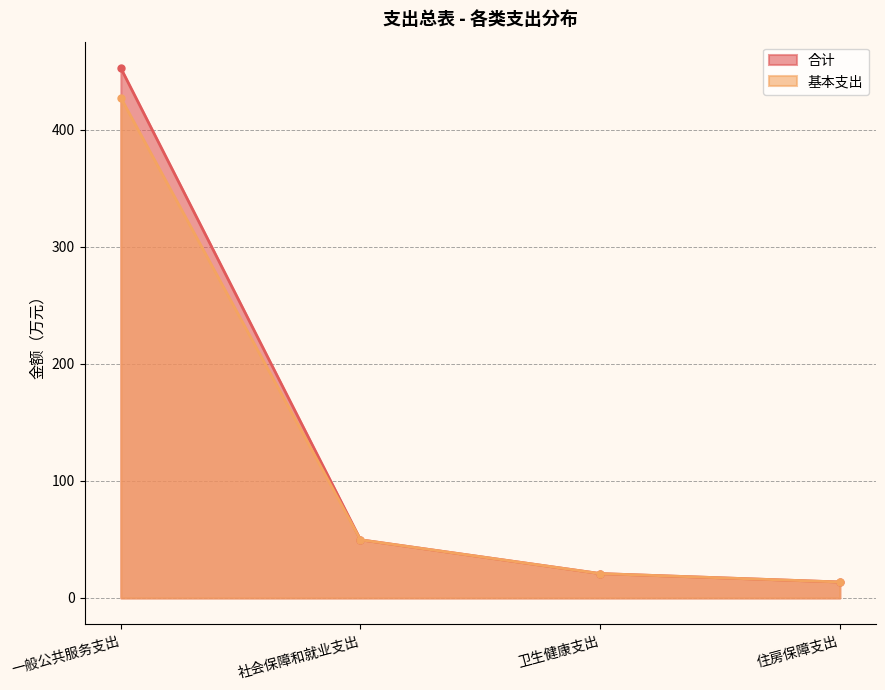

Reading left to right, transcribe all the data shown in this chart.

合计: 452.4	49.7	20.8	13.6
基本支出: 427.1	49.7	20.8	13.6